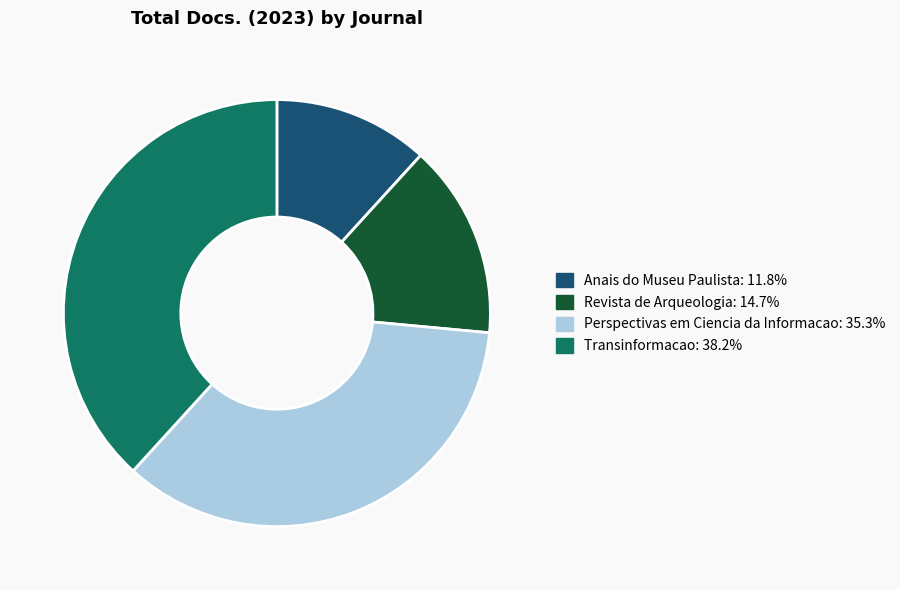

Which category has the smallest portion of the pie?

Anais do Museu Paulista